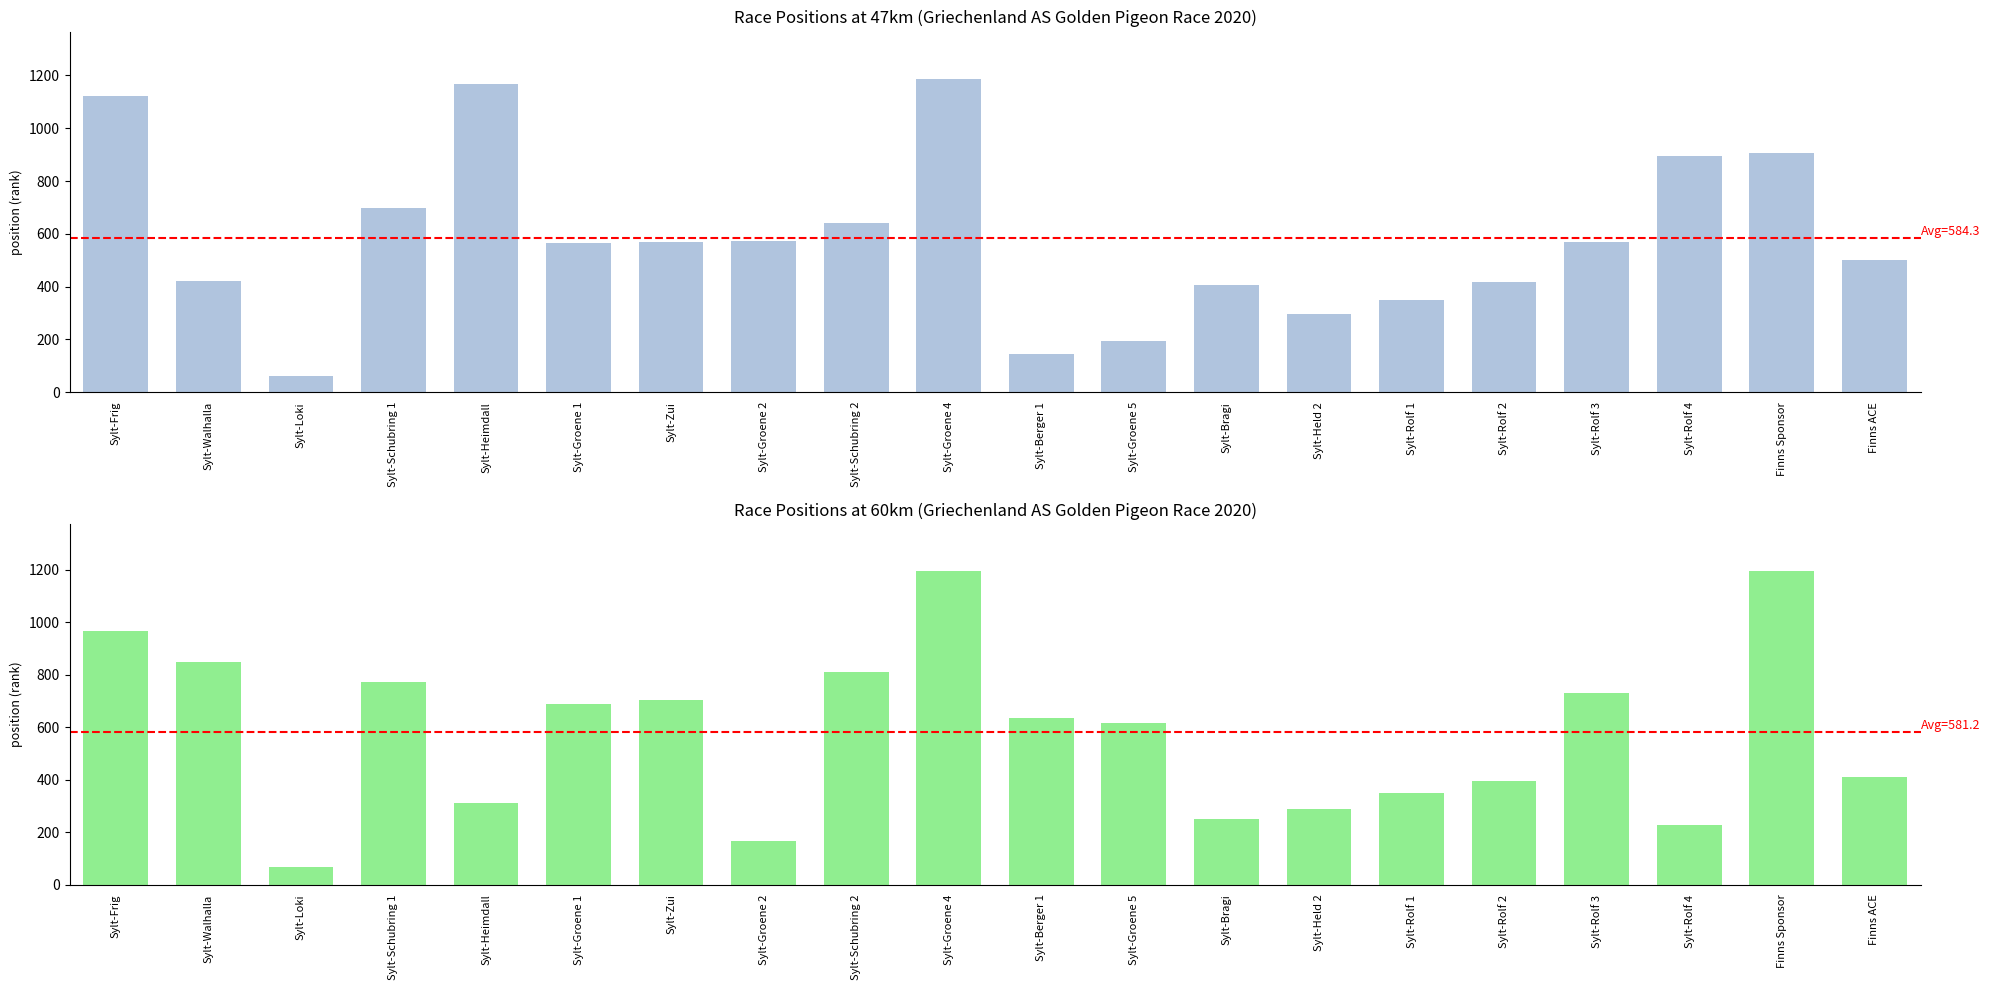

At which label does 47km reach its minimum?

Sylt-Loki